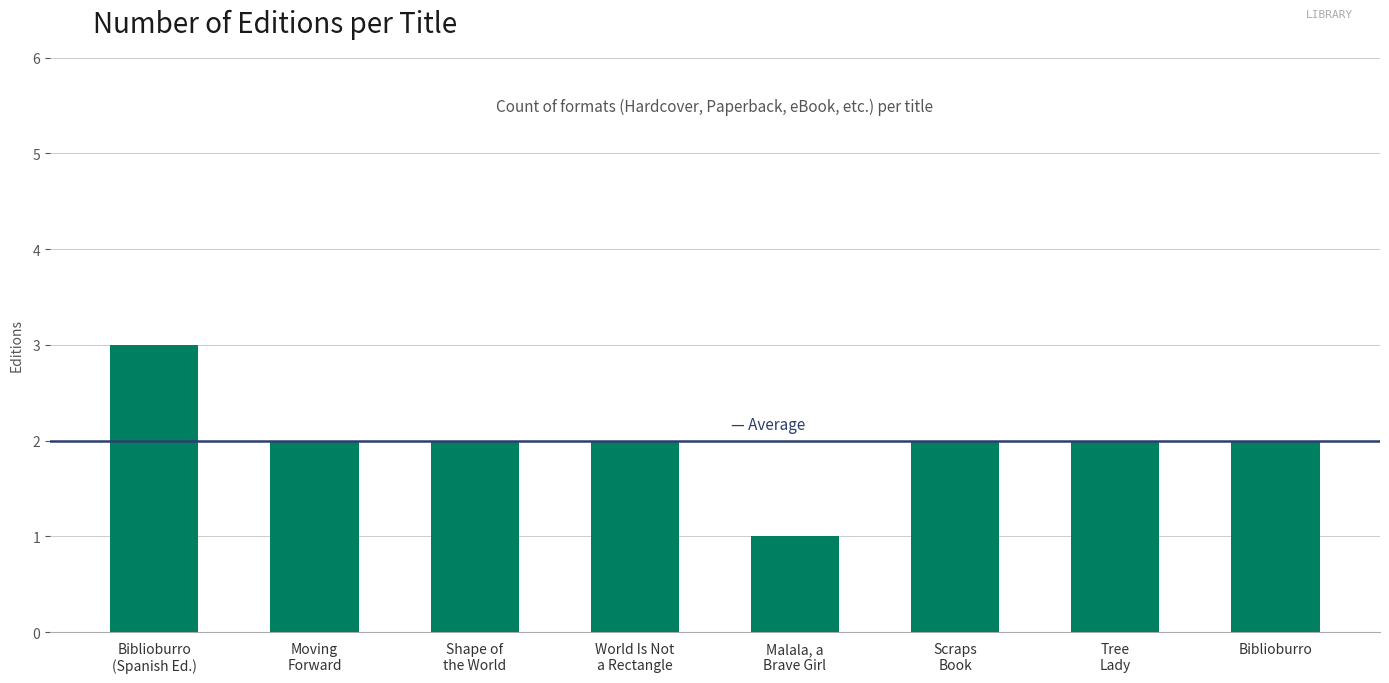

What is the greatest value displayed?

3